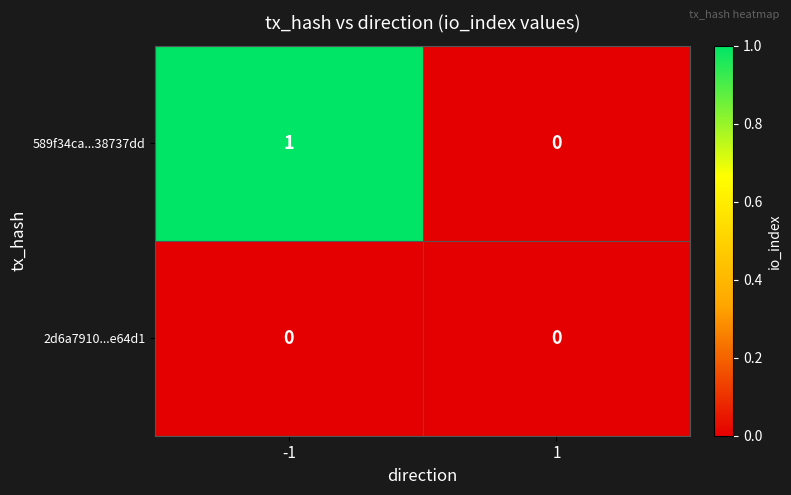

The value of 589f34ca...38737dd at 1 is 0. True or false?

True